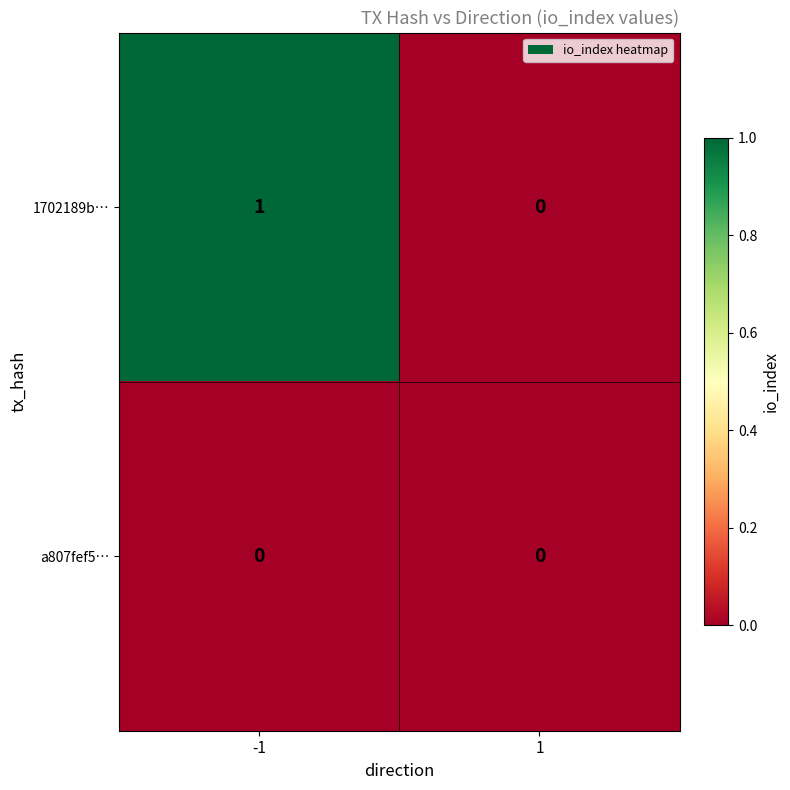

Rank the series by their maximum value, from lowest to highest.

a807fef5…, 1702189b…